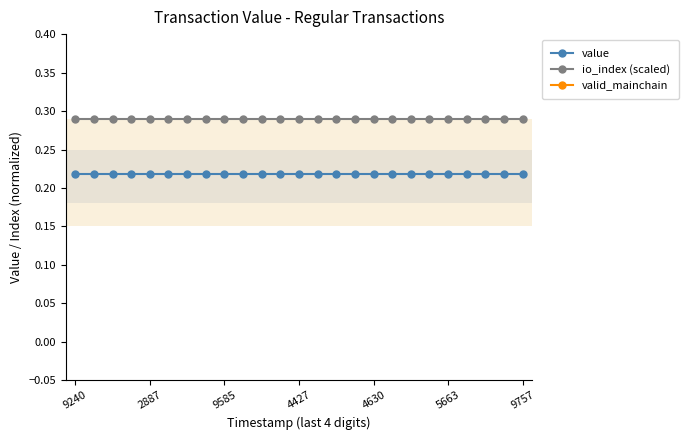

Rank the series by their maximum value, from highest to lowest.

valid_mainchain, io_index (scaled), value